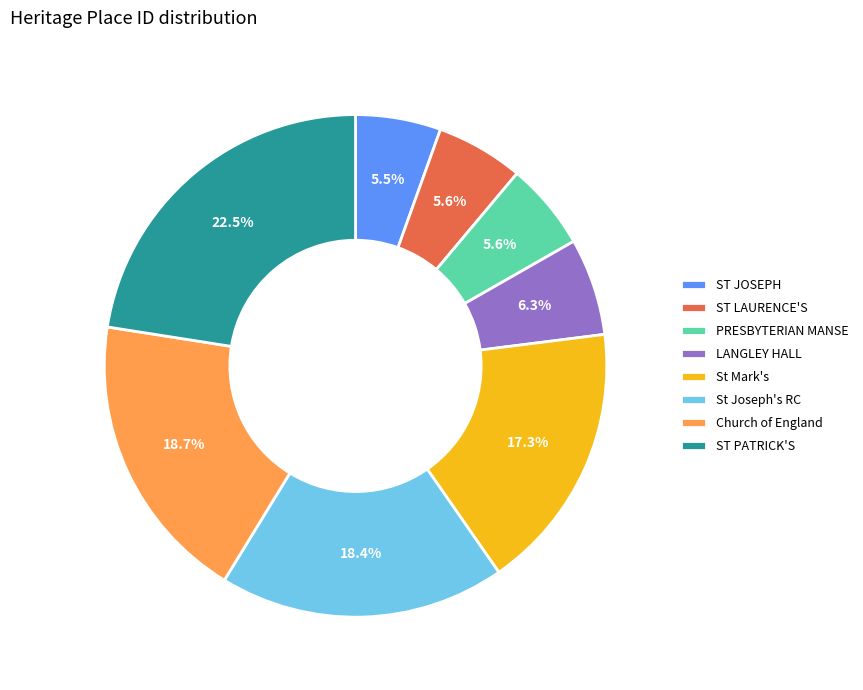

Approximately how many times larger is the value at ST PATRICK'S compared to Church of England?

1.2